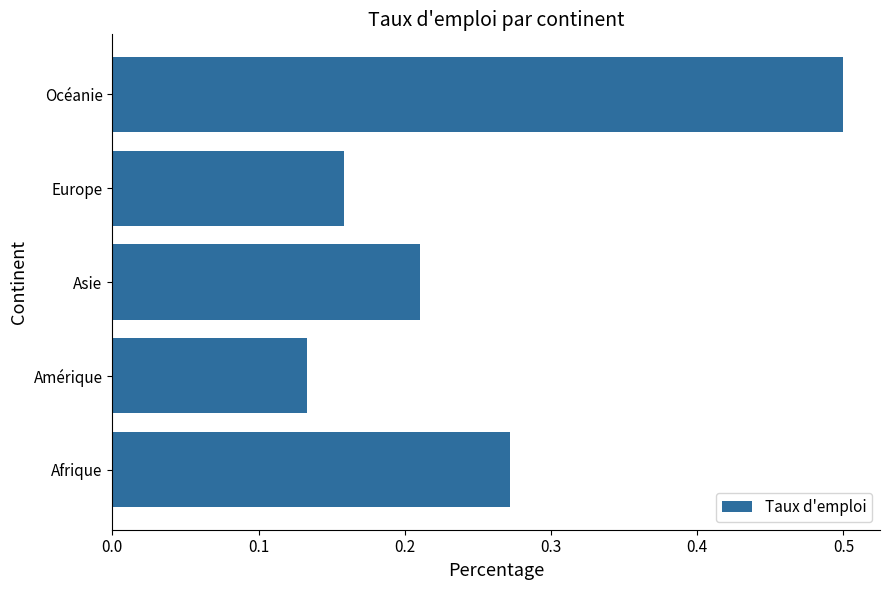

Which has a higher value, Afrique or Europe?

Afrique